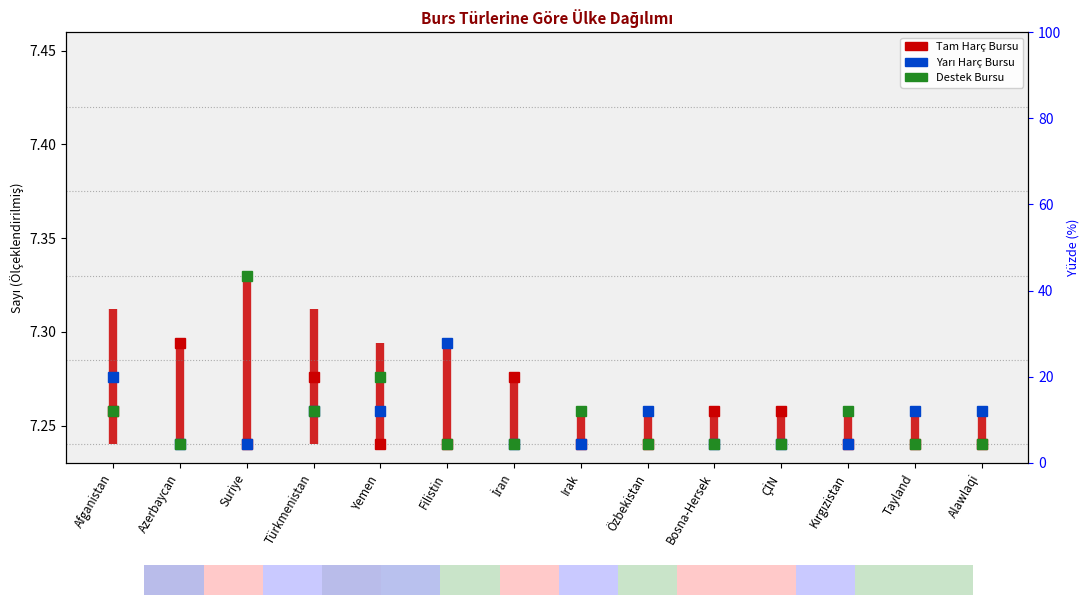

Between İran and Irak, which series saw the biggest shift?

Tam Harç Bursu